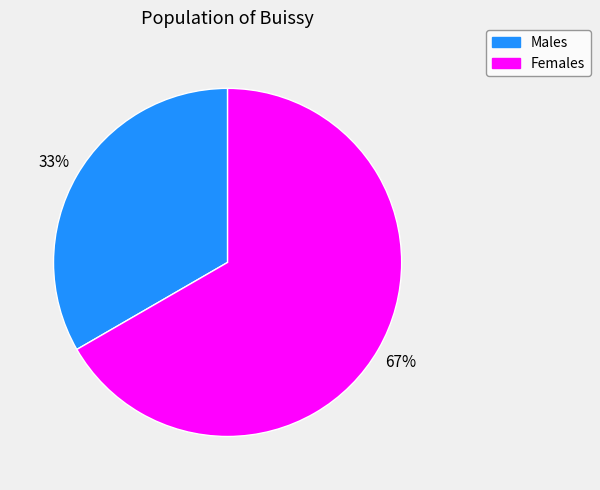

To the nearest percent, what is the average slice percentage?

50%